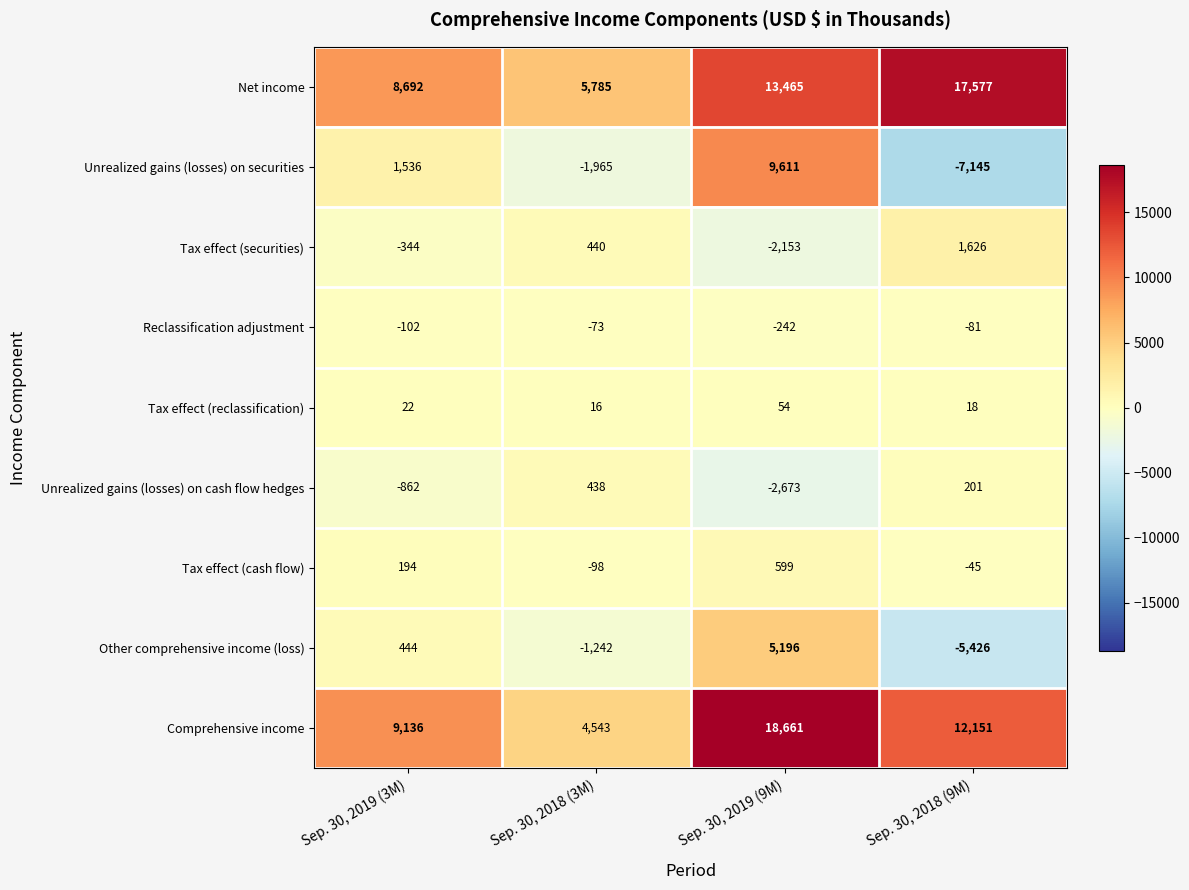

What is the minimum value for Other comprehensive income (loss)?

-5426